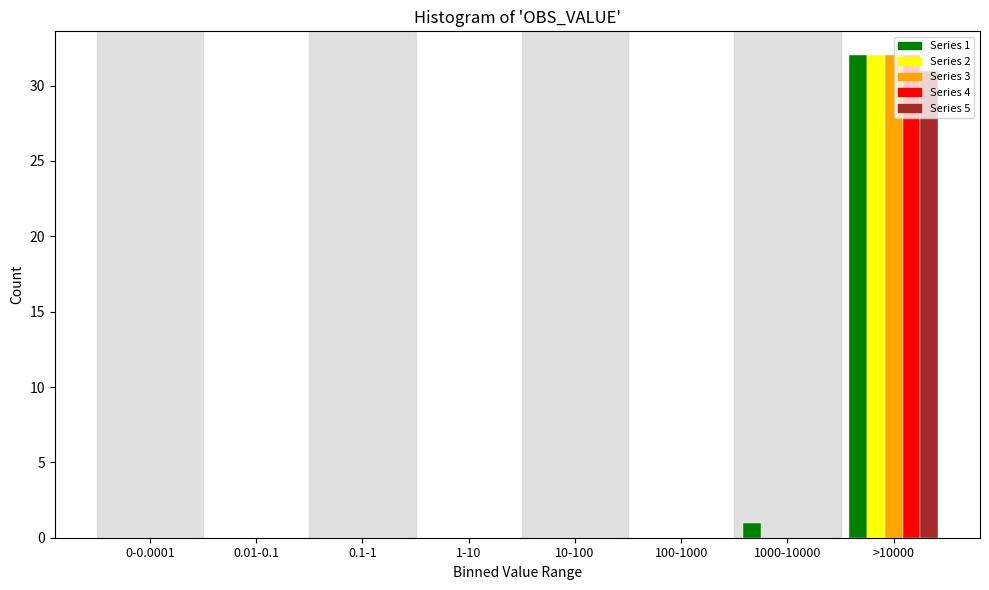

At which category is the sum across all series the highest?

>10000